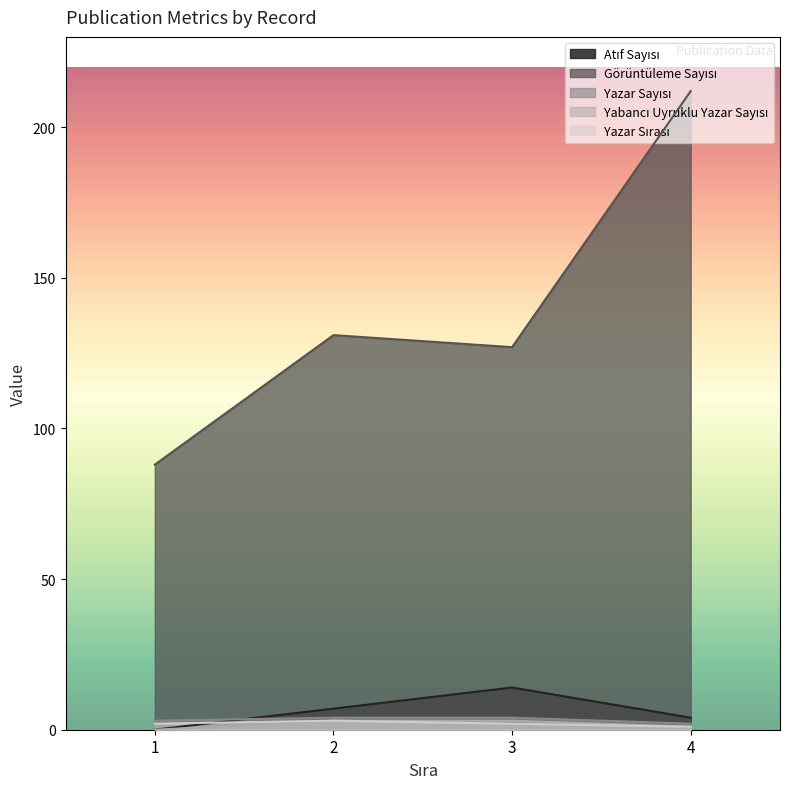

What is the average value of the Görüntüleme Sayısı series?

140